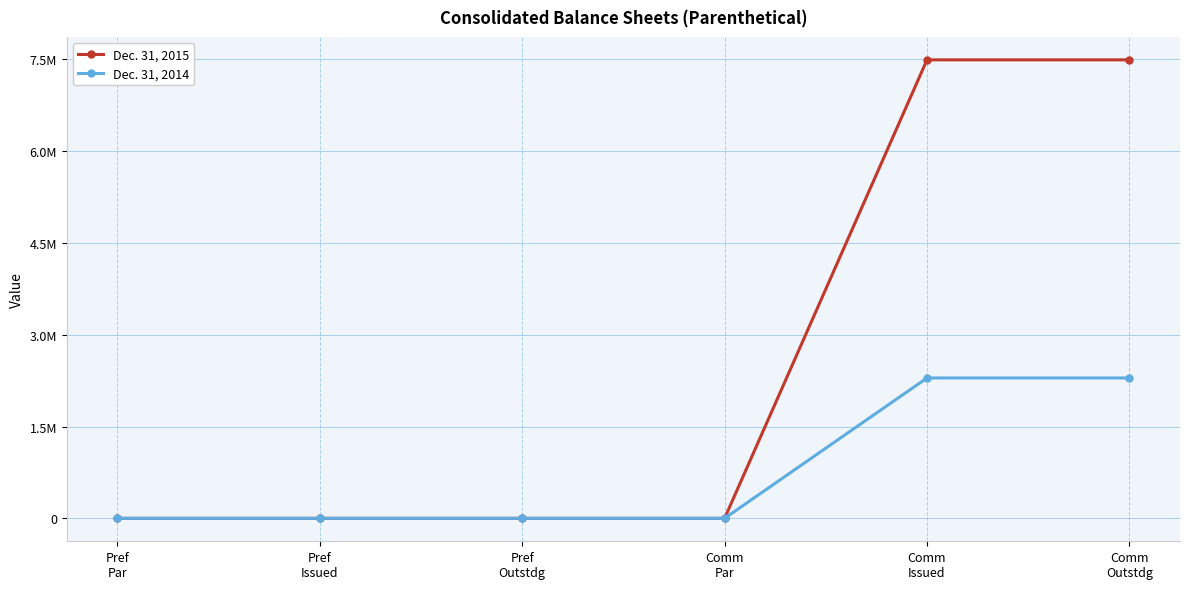

Reading left to right, what are all the values shown in this chart?

Dec. 31, 2015: 0	0	0	0	7490288	7490288
Dec. 31, 2014: 0	0	0	0	2293057	2293057